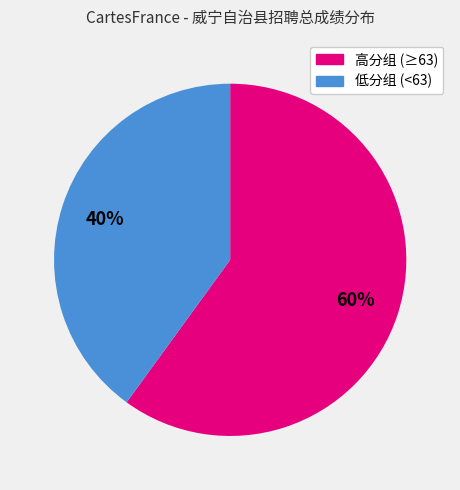

Is there any slice that represents more than half of the pie?

Yes